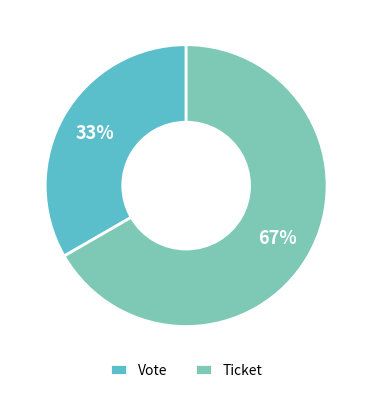

Do Ticket and Vote together represent more than half of the pie?

Yes